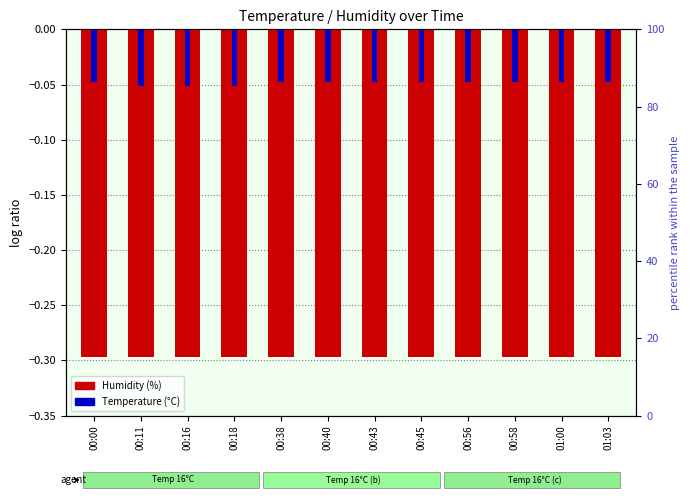

Which label corresponds to the smallest value in the chart?

00:00